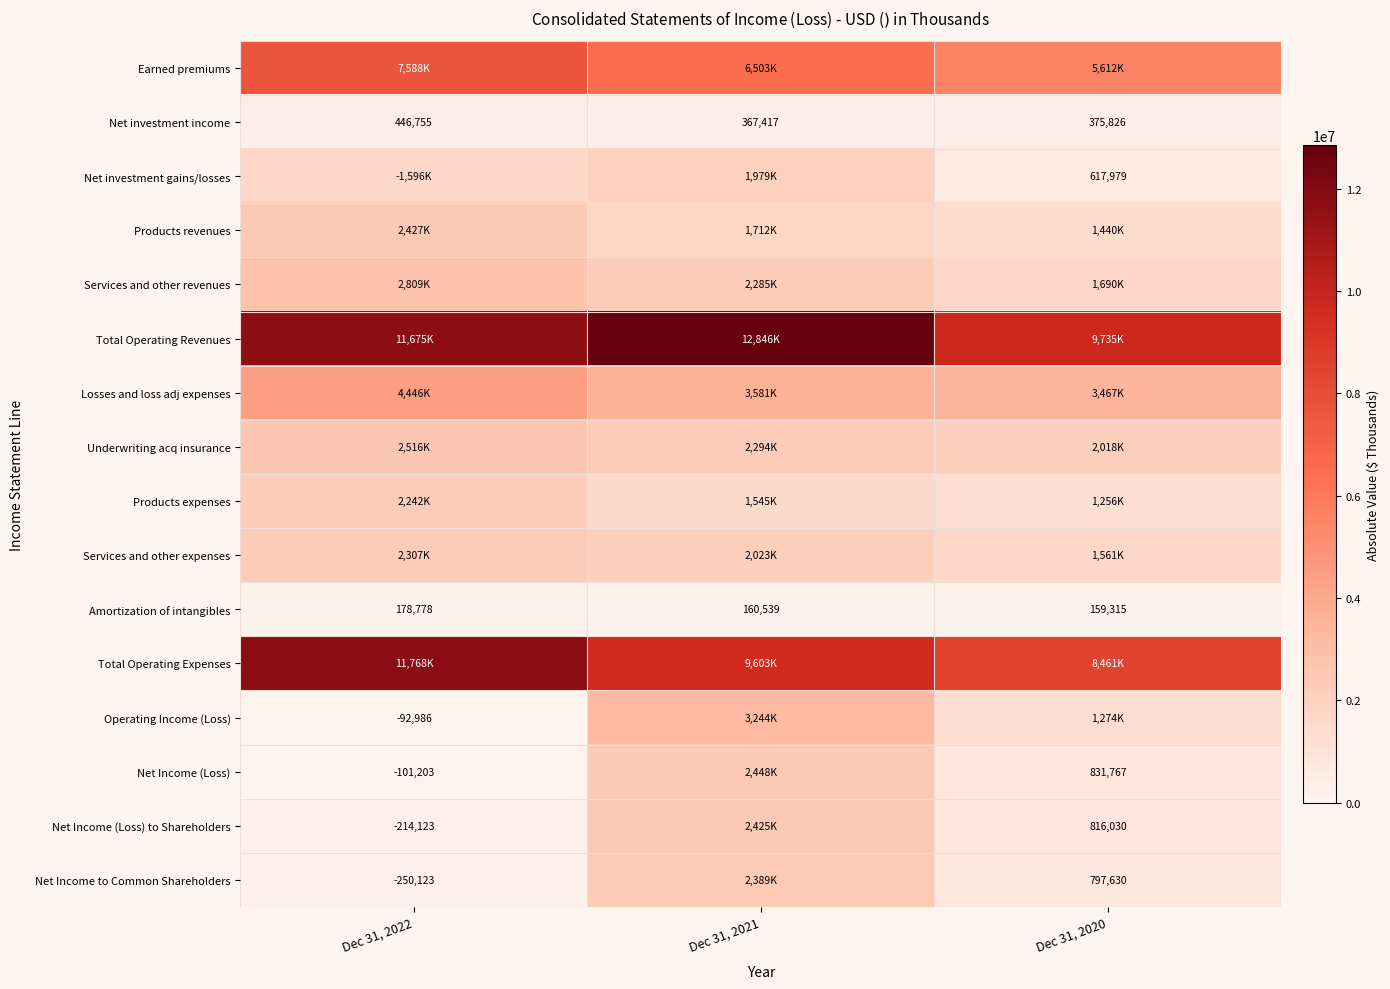

What is the difference between the maximum and minimum values in the Amortization of intangibles series?

19463